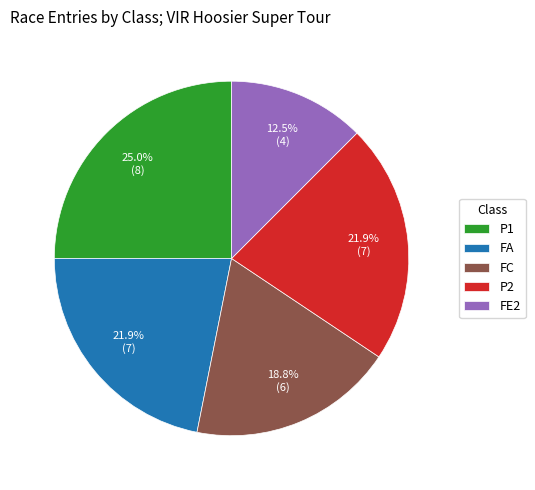

To the nearest percent, what is the difference between the P2 and FC slice percentages?

3%